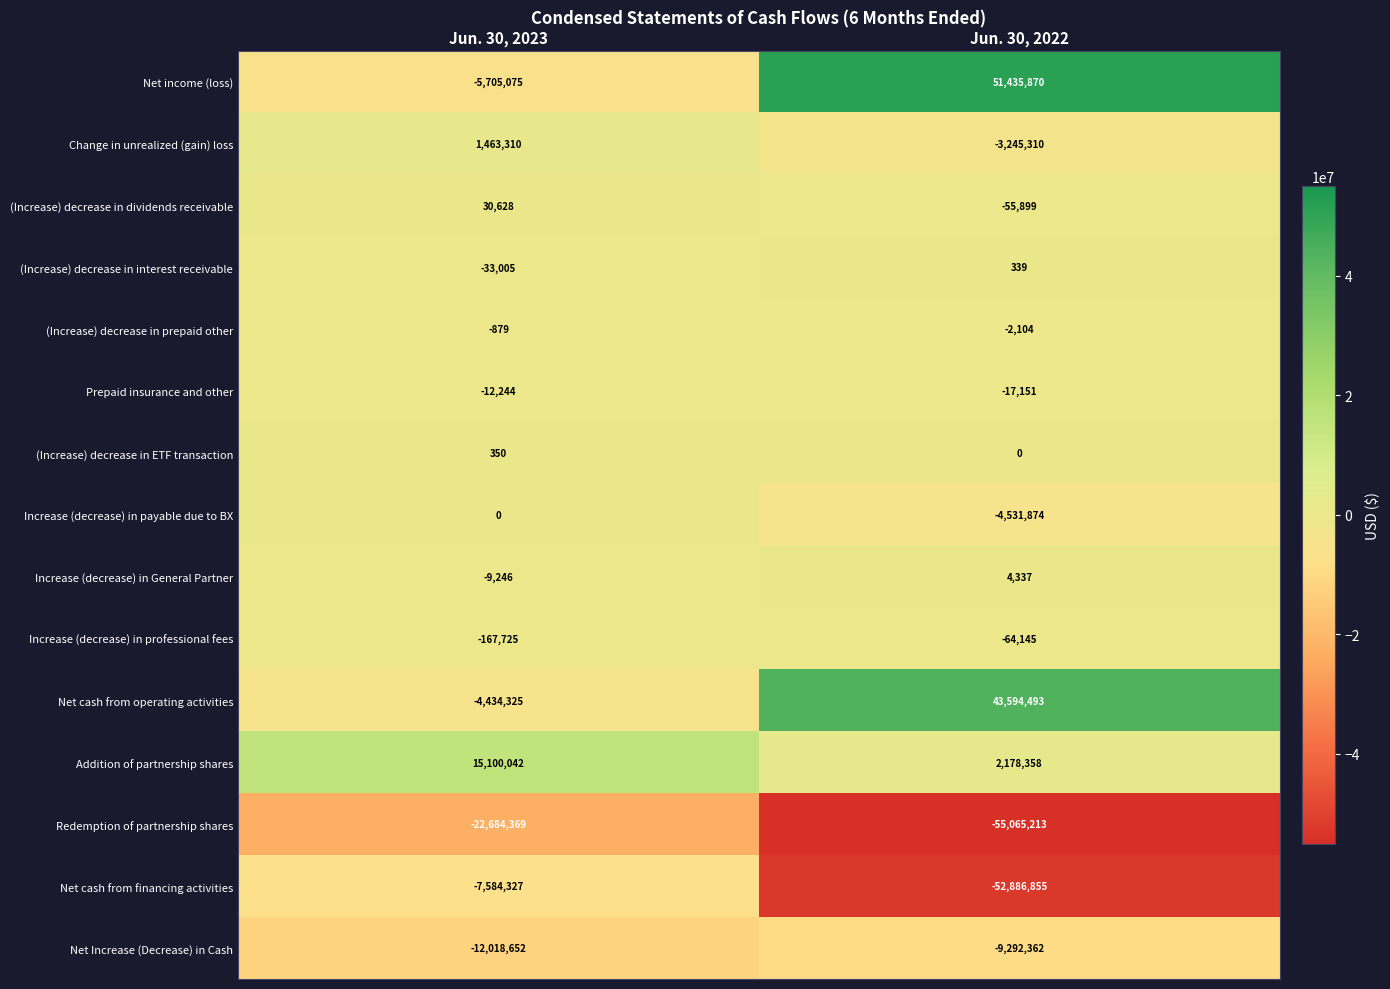

Is it true that (Increase) decrease in interest receivable equals -33005 at Jun. 30, 2023?

True